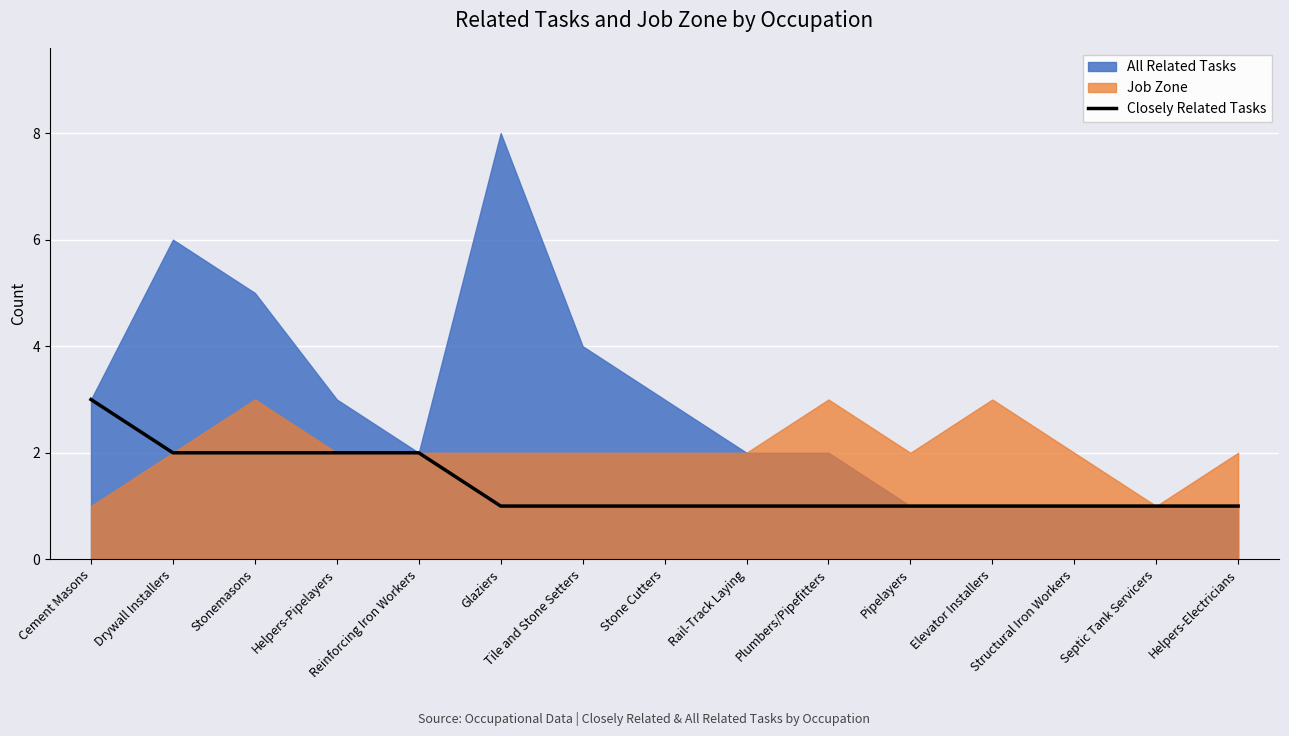

Reading left to right, what are all the values shown in this chart?

Cement Masons=3	Drywall Installers=2	Stonemasons=2	Helpers-Pipelayers=2	Reinforcing Iron Workers=2	Glaziers=1	Tile and Stone Setters=1	Stone Cutters=1	Rail-Track Laying=1	Plumbers/Pipefitters=1	Pipelayers=1	Elevator Installers=1	Structural Iron Workers=1	Septic Tank Servicers=1	Helpers-Electricians=1